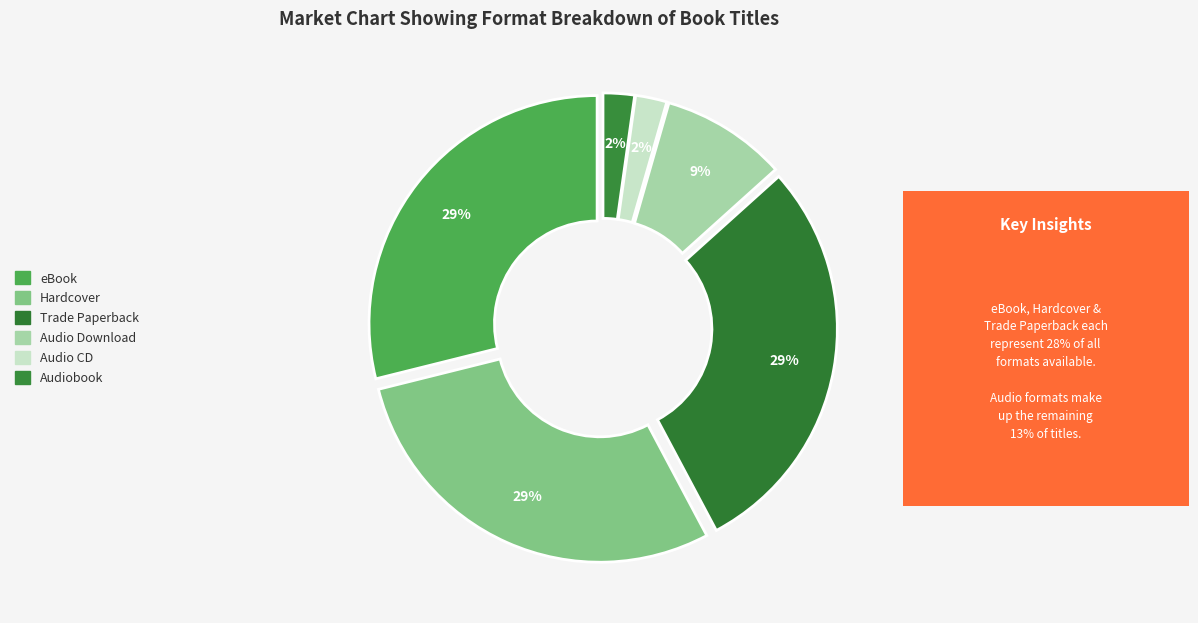

How many slices are in this pie chart?

6